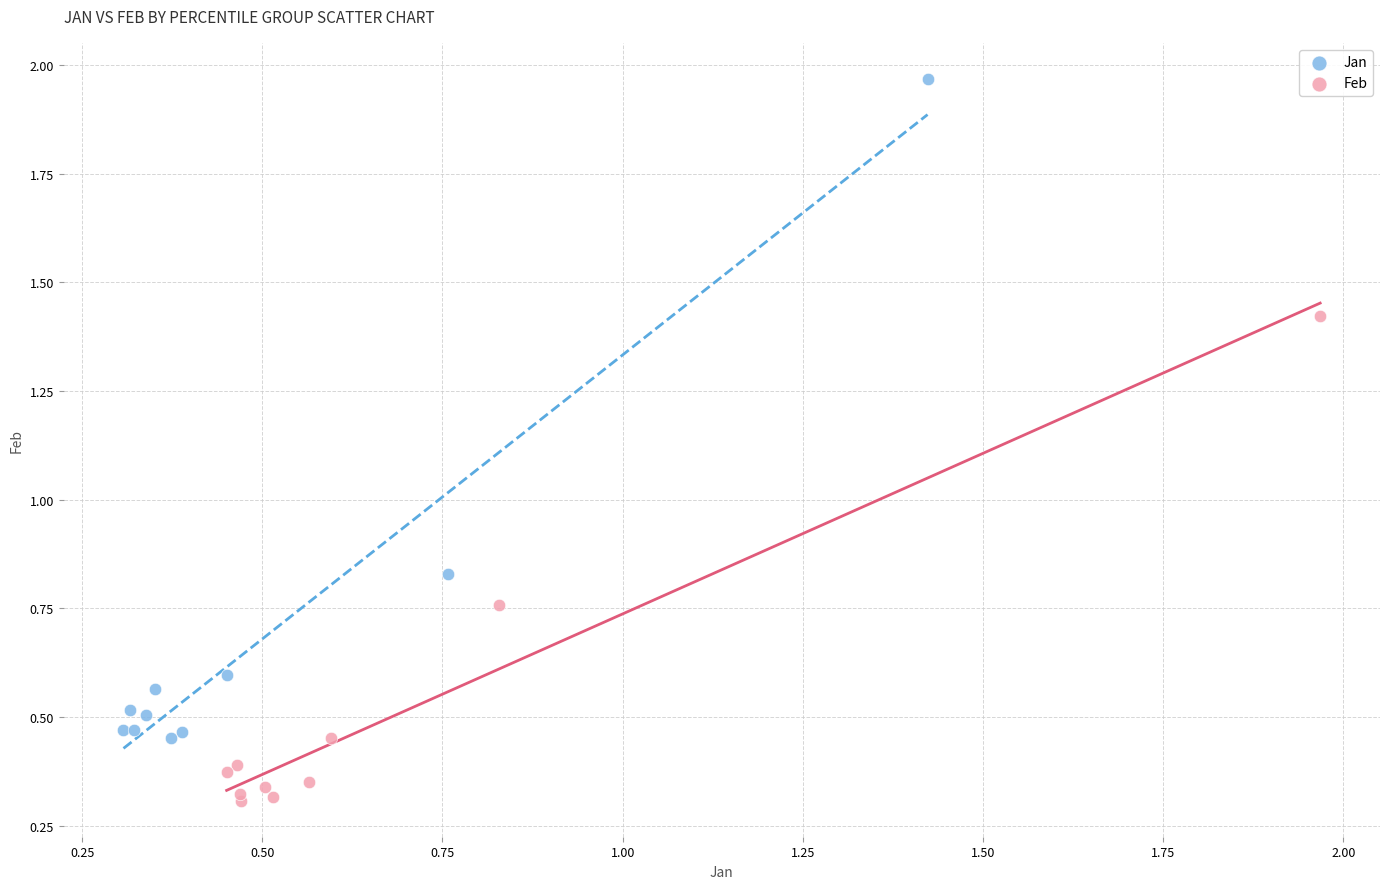

Which series has the largest Y range (max minus min)?

Jan